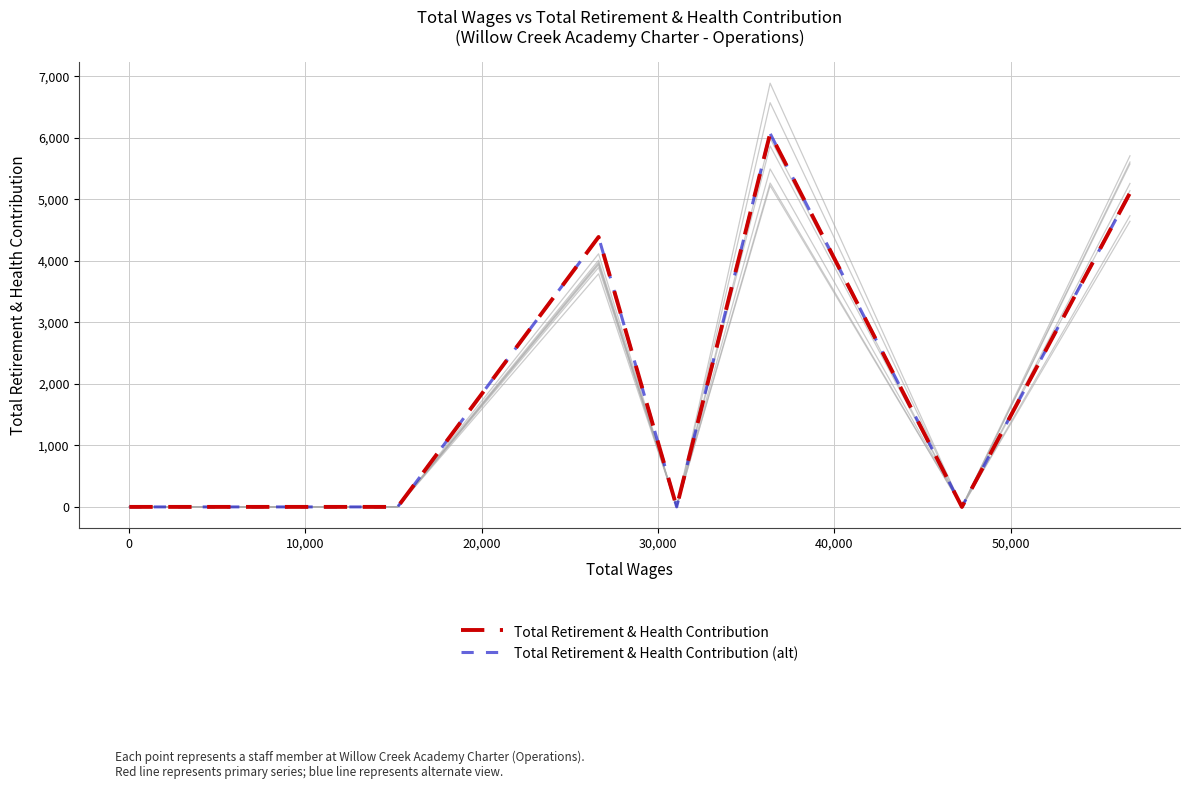

Which series has the largest total across all categories?

Total Retirement & Health Contribution